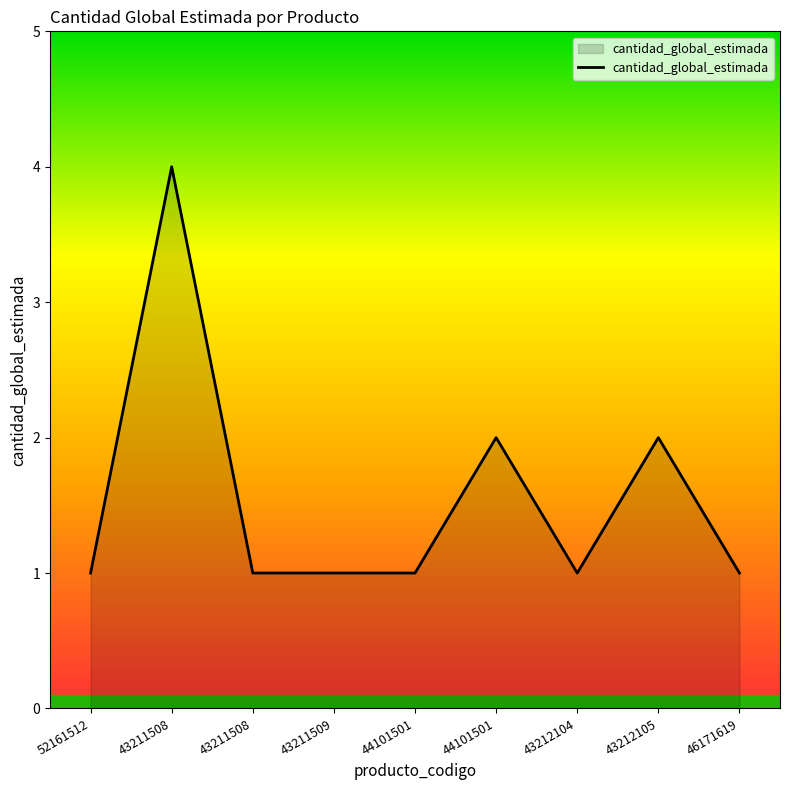

Does the chart have visible grid lines?

No